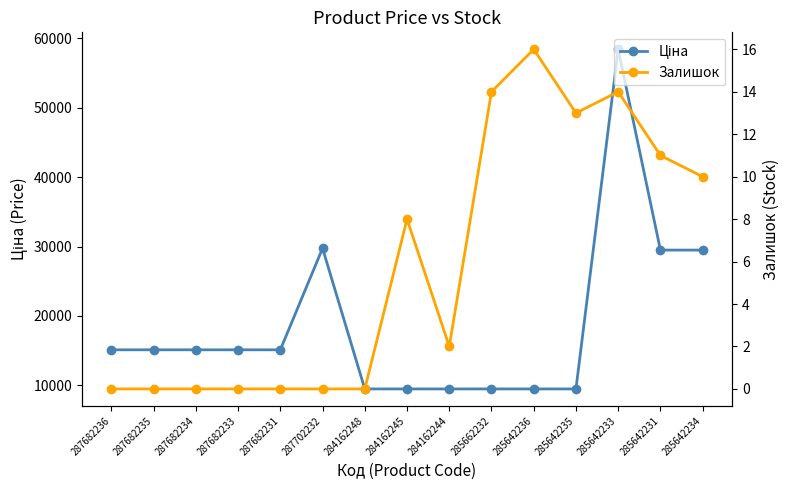

How many interior local peaks does the Ціна series have?

2